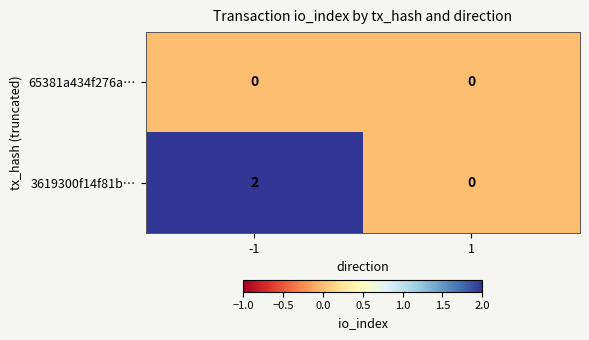

What is the maximum value shown in the chart?

2